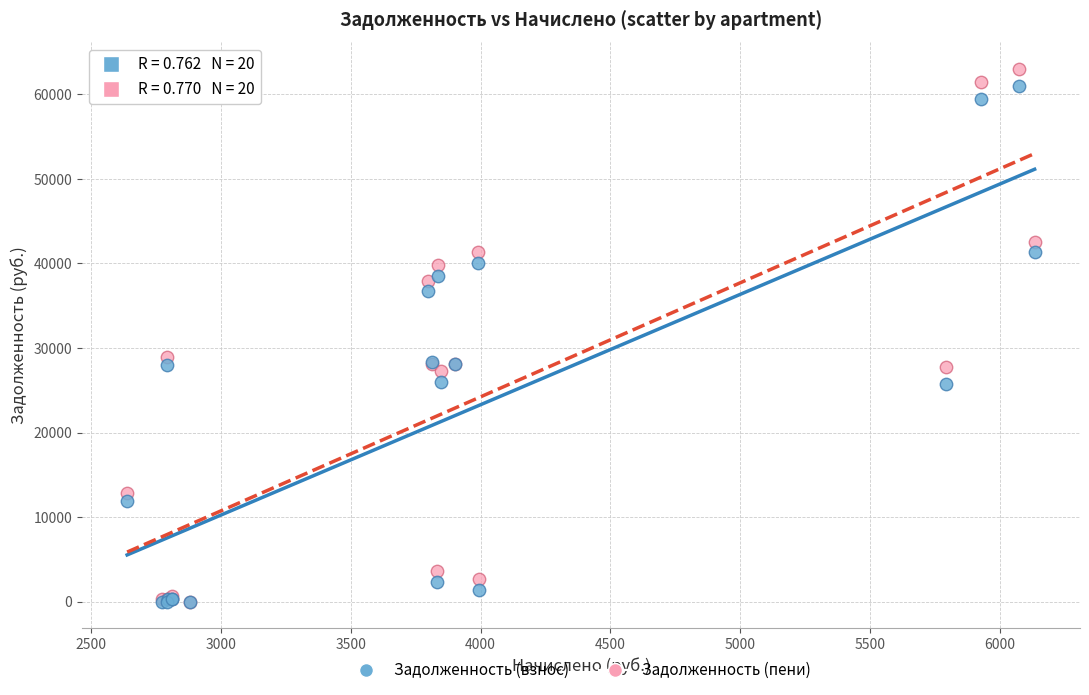

What are all the series names shown in the legend?

Задолженность (взнос), Задолженность (пени)